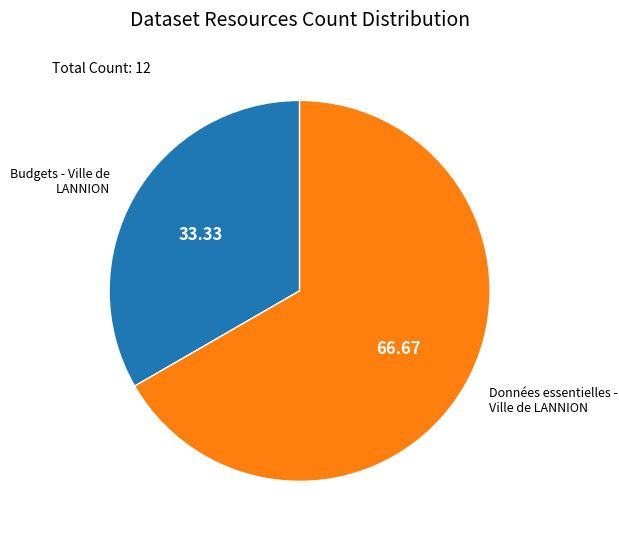

Combined, do Budgets - Ville de LANNION and Données essentielles - Ville de LANNION account for over 50%?

Yes